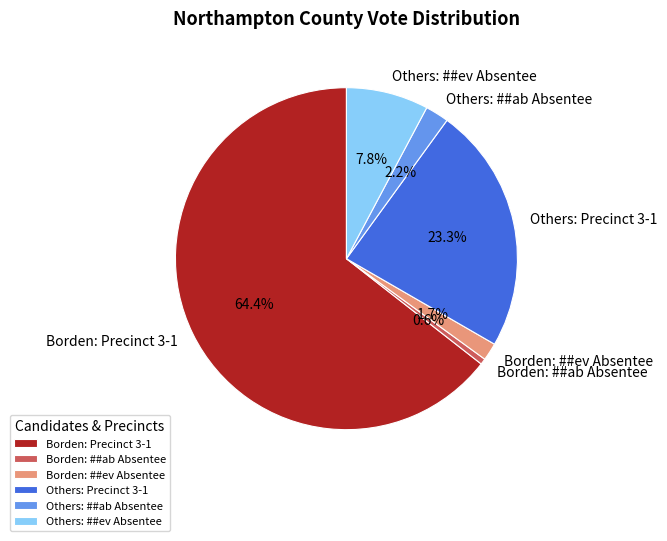

Is Borden: Precinct 3-1 the majority of the pie?

Yes